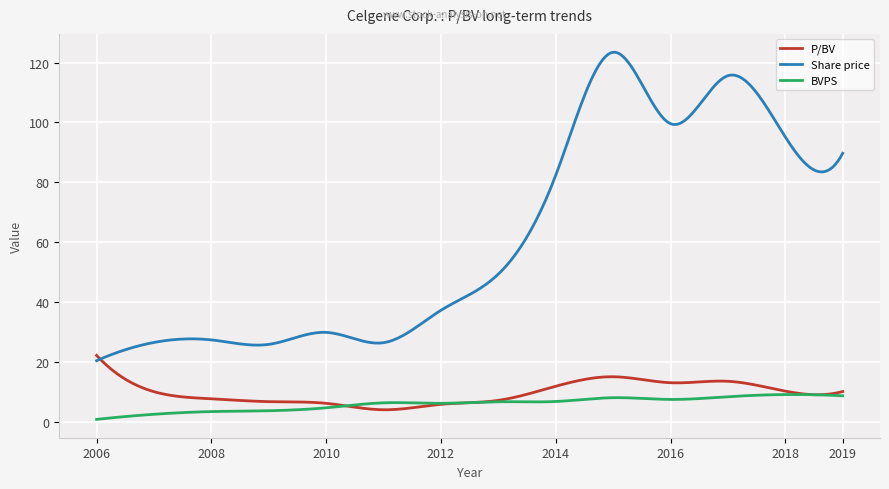

Rank the series by their maximum value, from highest to lowest.

Share price, P/BV, BVPS